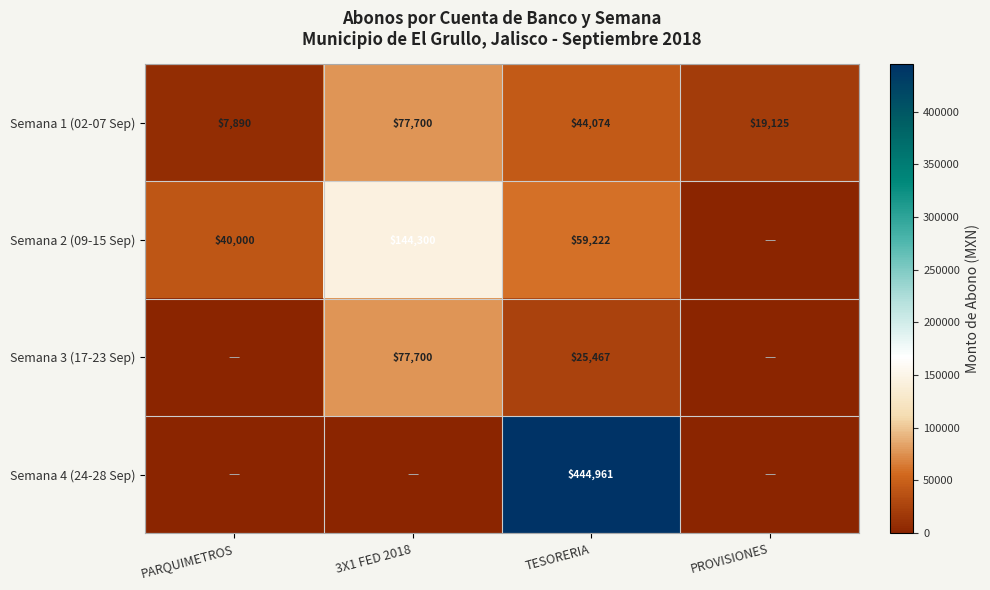

The Semana 1 (02-07 Sep) series shows 77700 at 3X1 FED 2018. True or false?

True